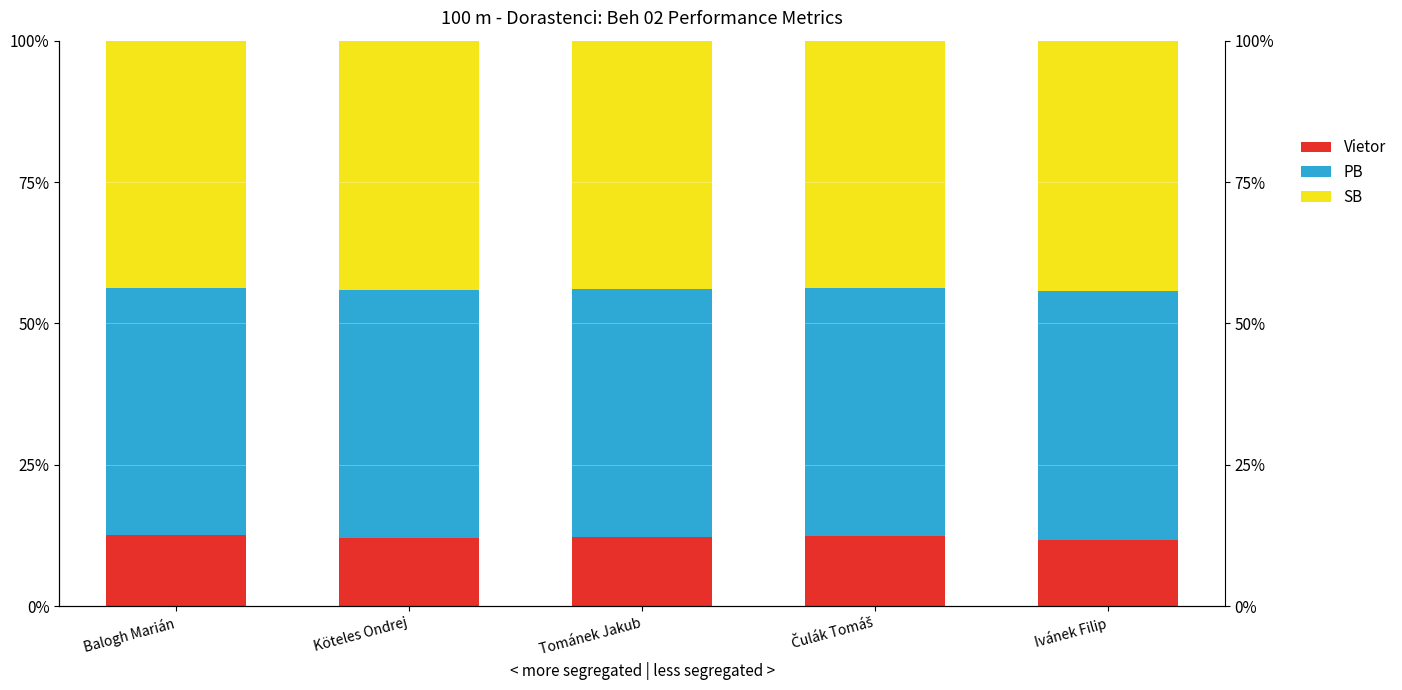

At which category is the sum across all series the highest?

Köteles Ondrej